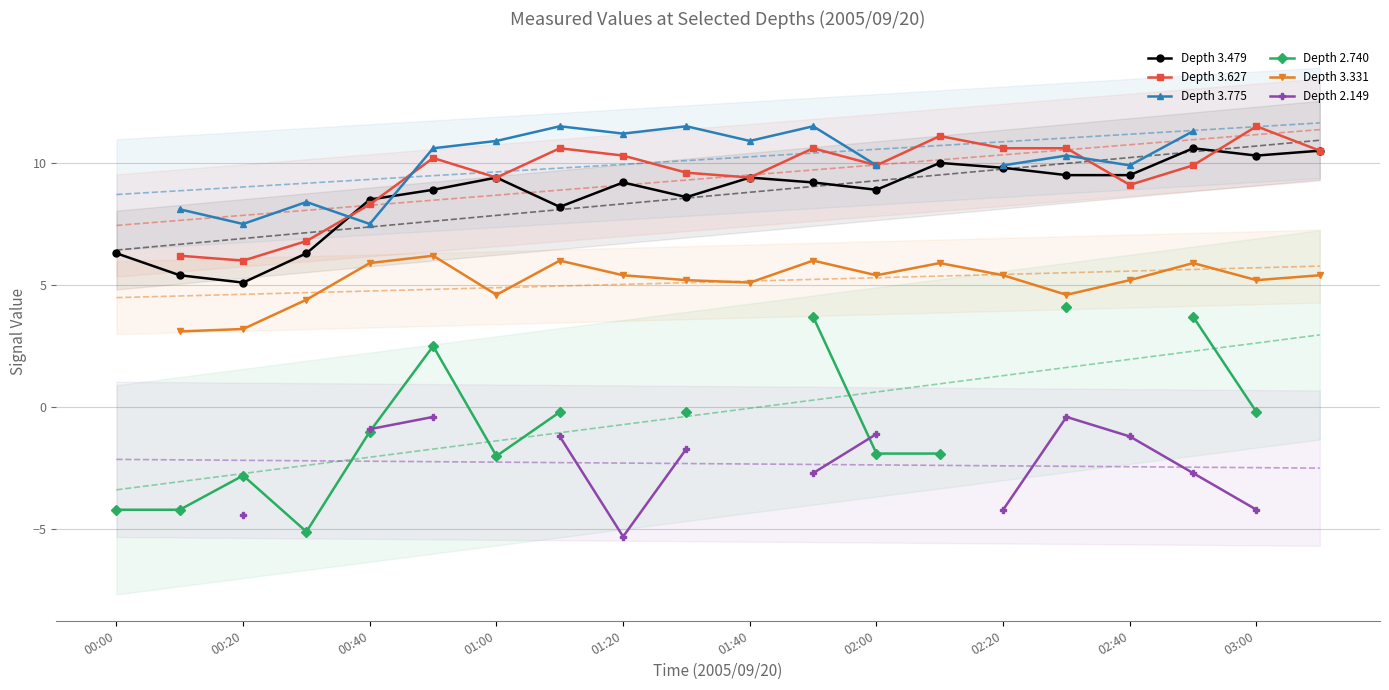

Is it true that Depth 3.479 equals 6.3 at 00:00?

True